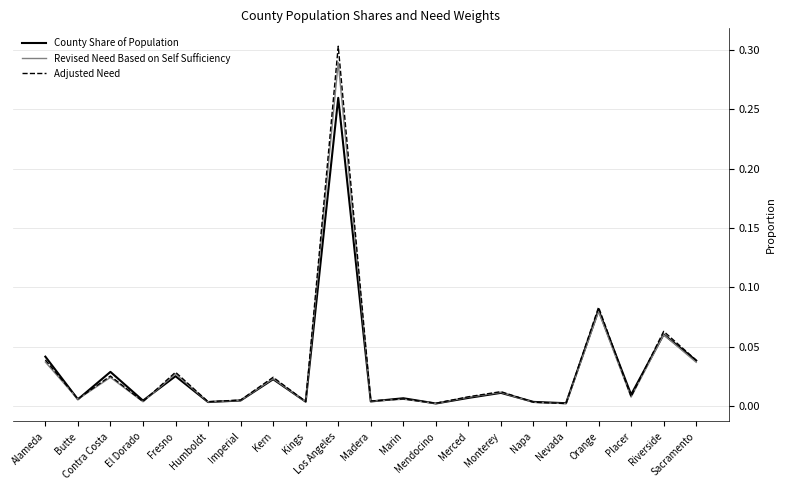

Rank the series by their maximum value, from highest to lowest.

Adjusted Need, Revised Need Based on Self Sufficiency, County Share of Population